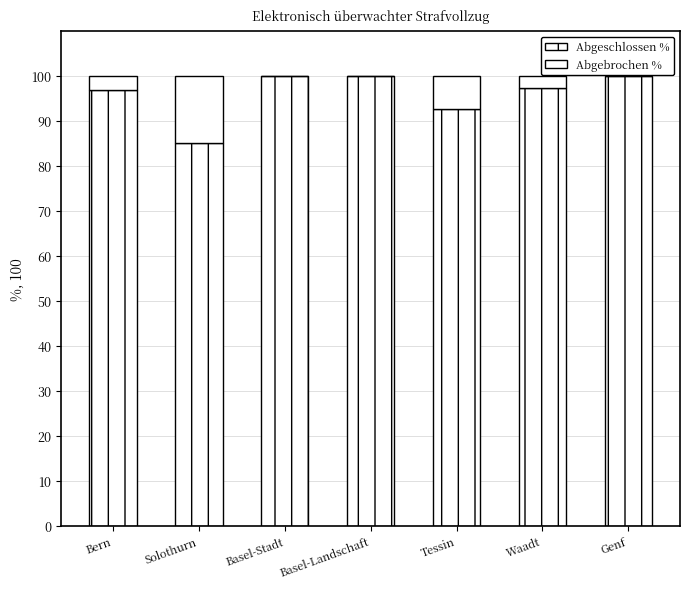

Count the number of categories in the chart.

7